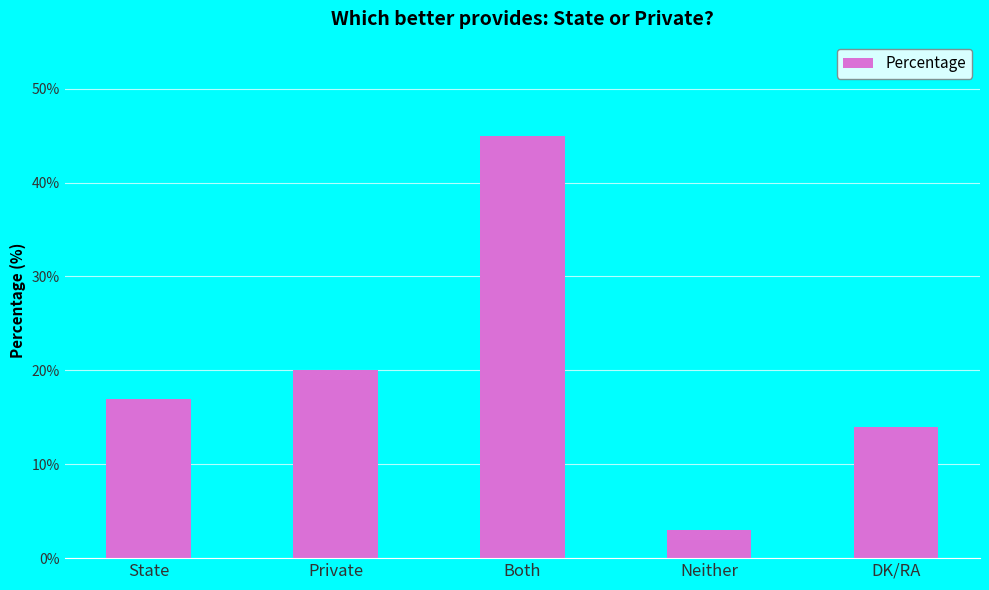

How many data points does each series have?

5